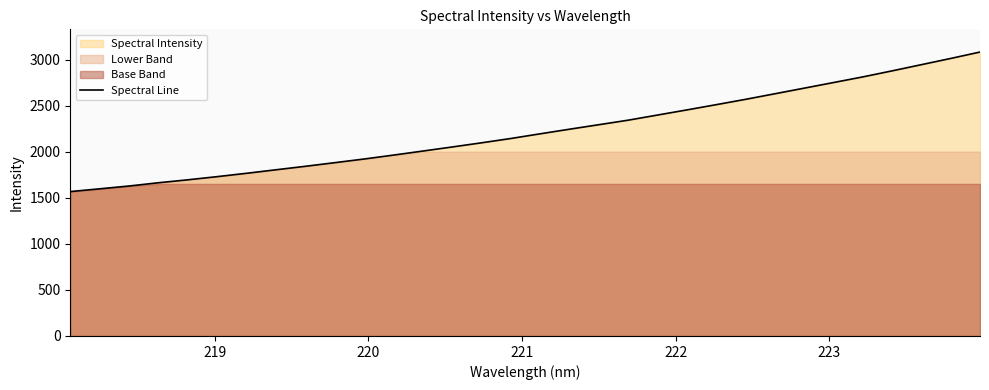

What is the highest value of the Spectral Line series?

3081.1